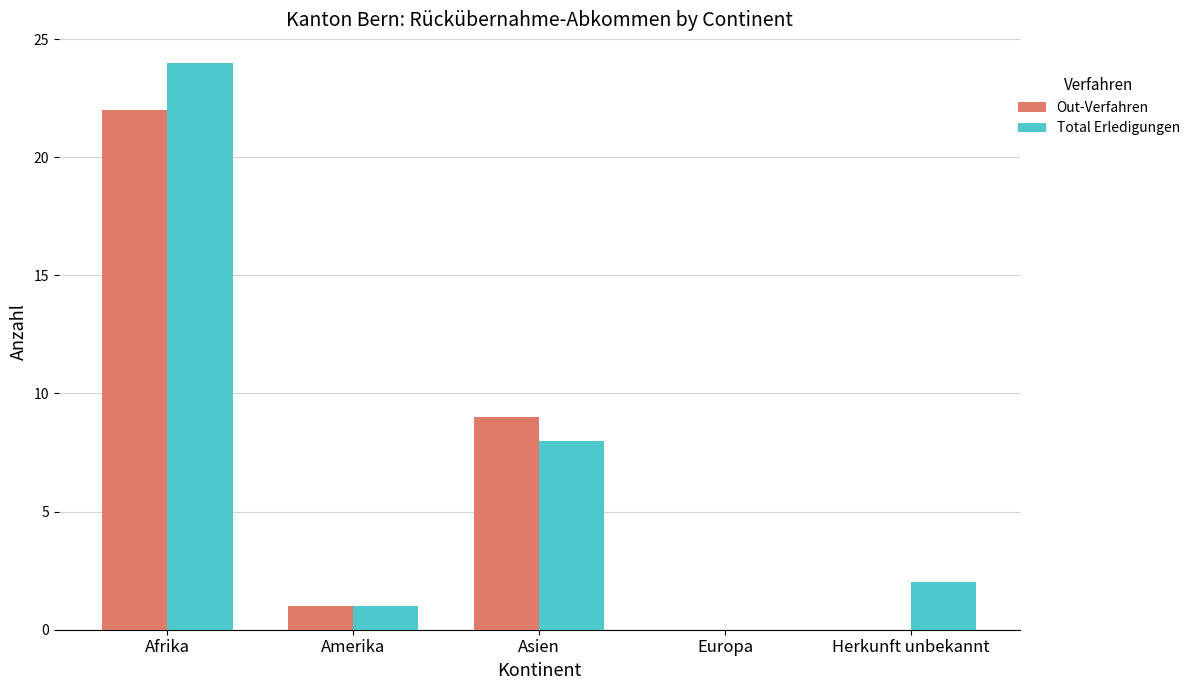

What is the sum of all Out-Verfahren values?

32